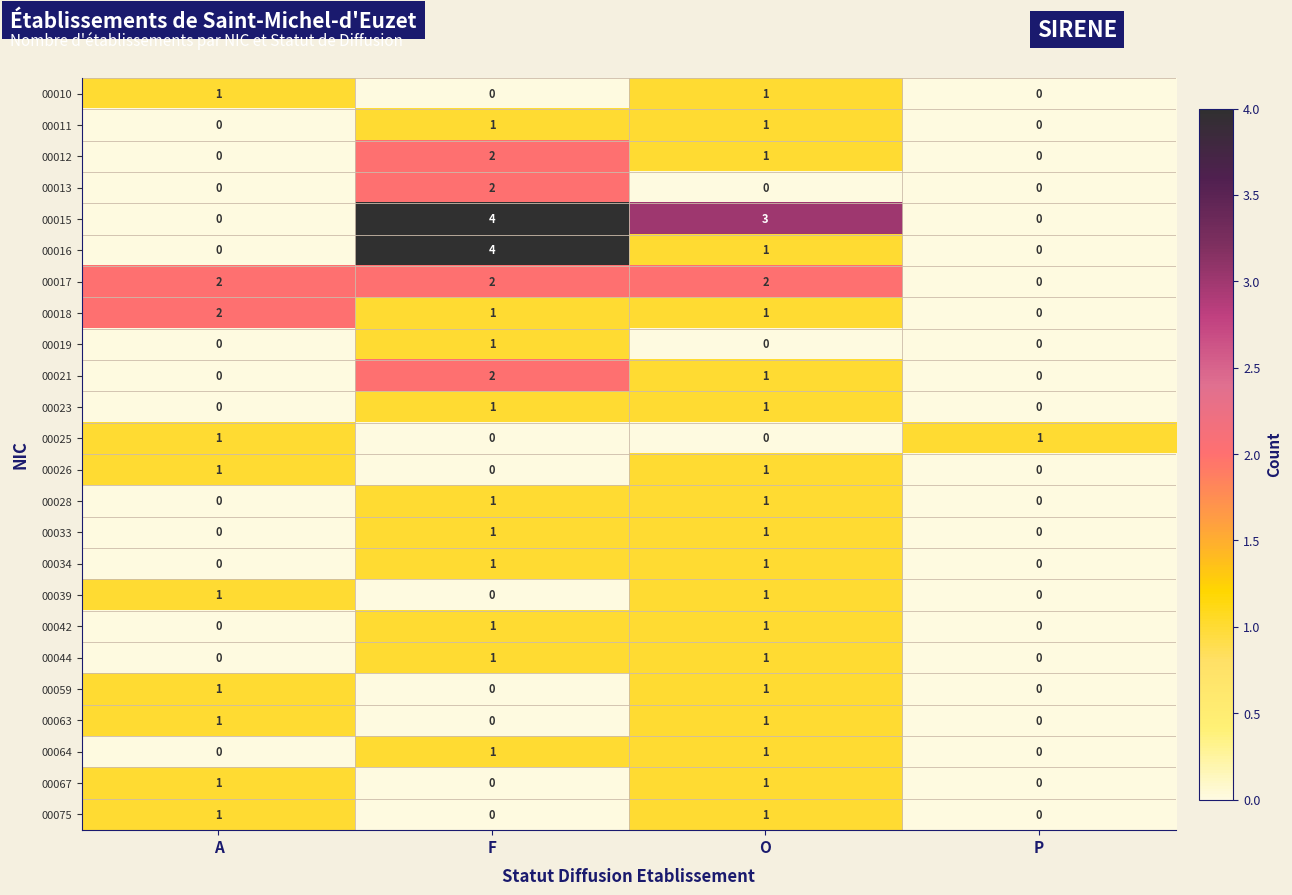

At which category does the chart reach its peak across all series?

F